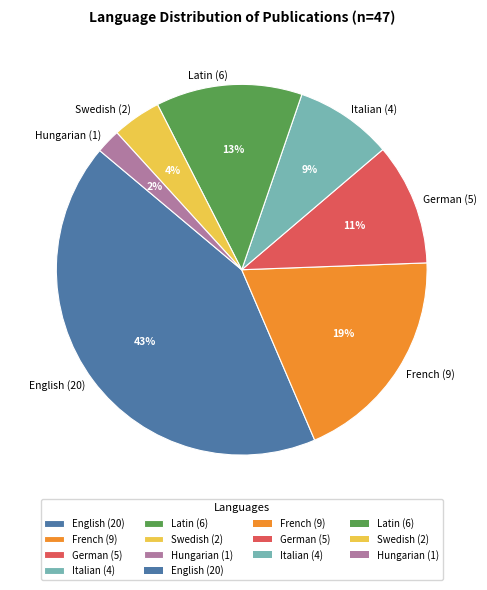

Approximately how many times larger is the value at Swedish (2) compared to Latin (6)?

0.3